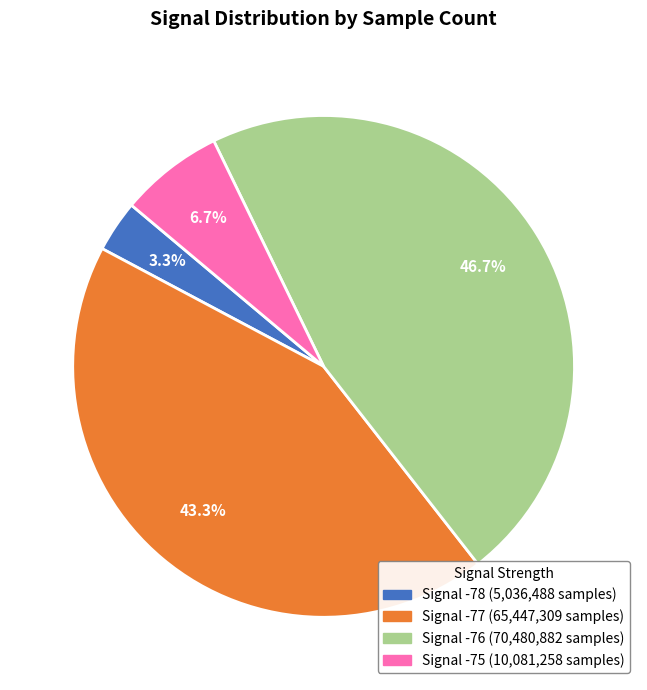

Is there a majority slice in this chart?

No